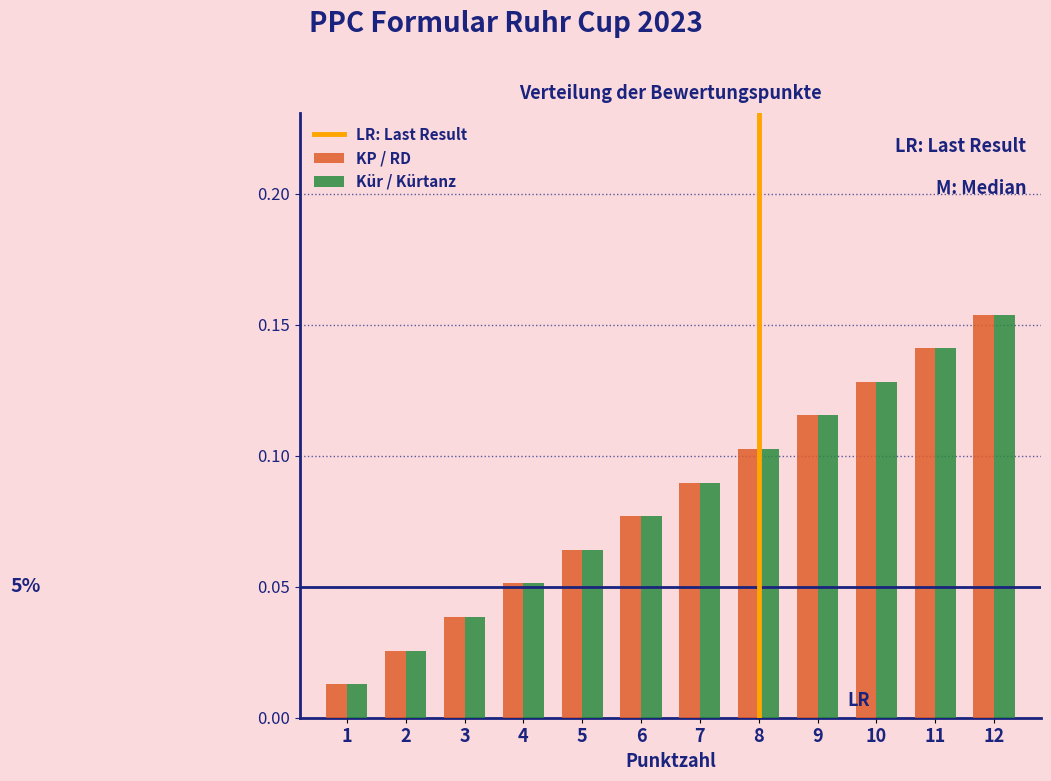

List the labels in order of KP / RD value, largest first.

12, 11, 10, 9, 8, 7, 6, 5, 4, 3, 2, 1